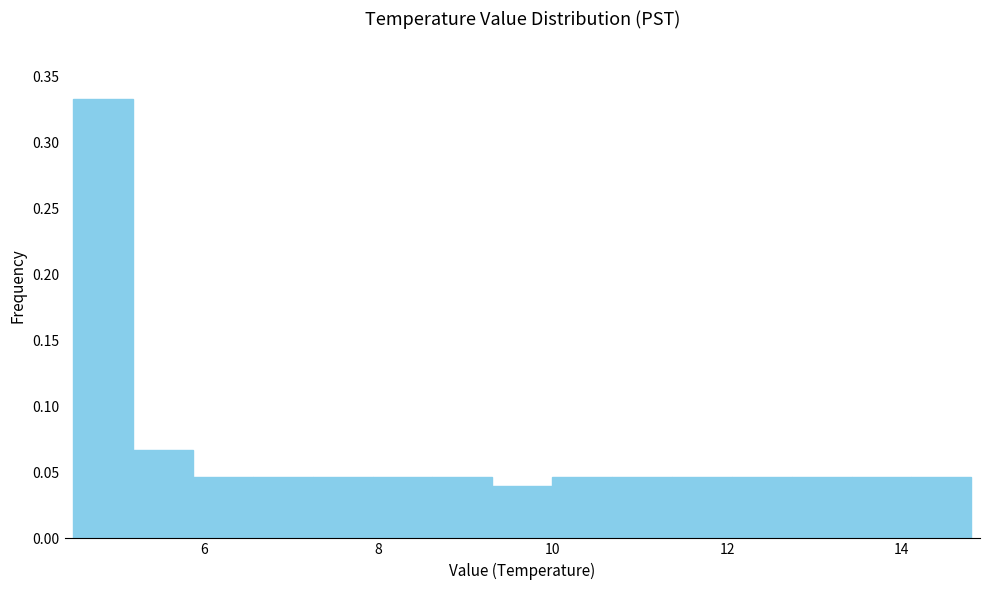

Around what value on the x-axis is the tallest bar? Give the approximate position of its centre, as read against the axis.

4.8